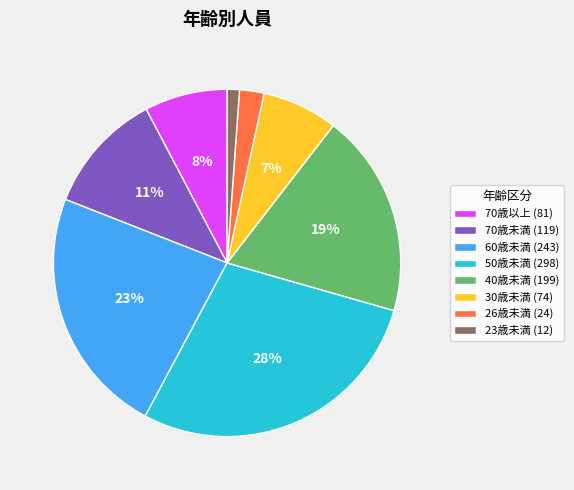

What percentage is the 70歳以上 slice, to the nearest percent?

8%